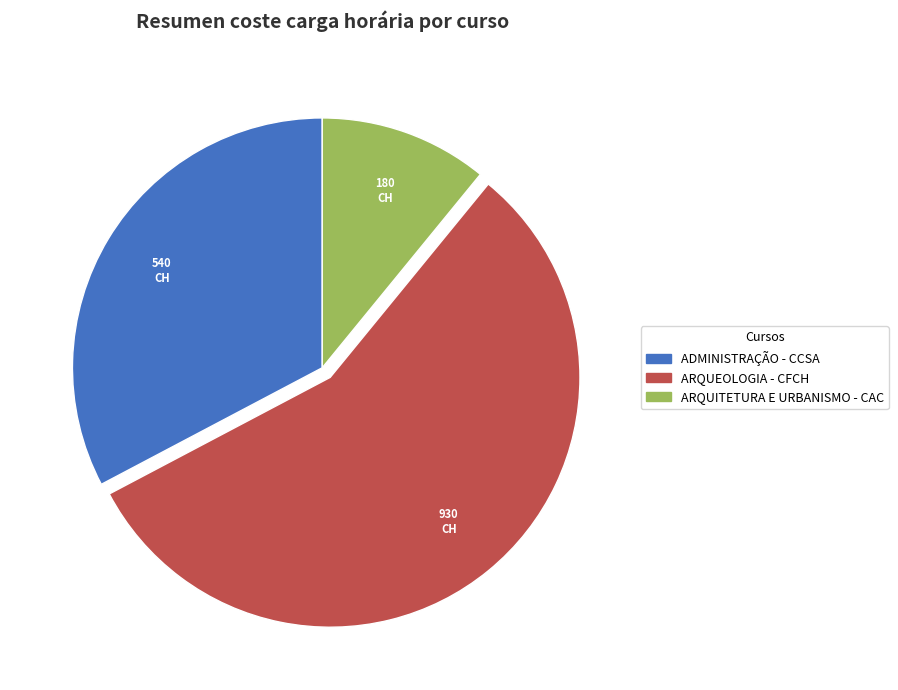

Is there any slice that represents more than half of the pie?

Yes